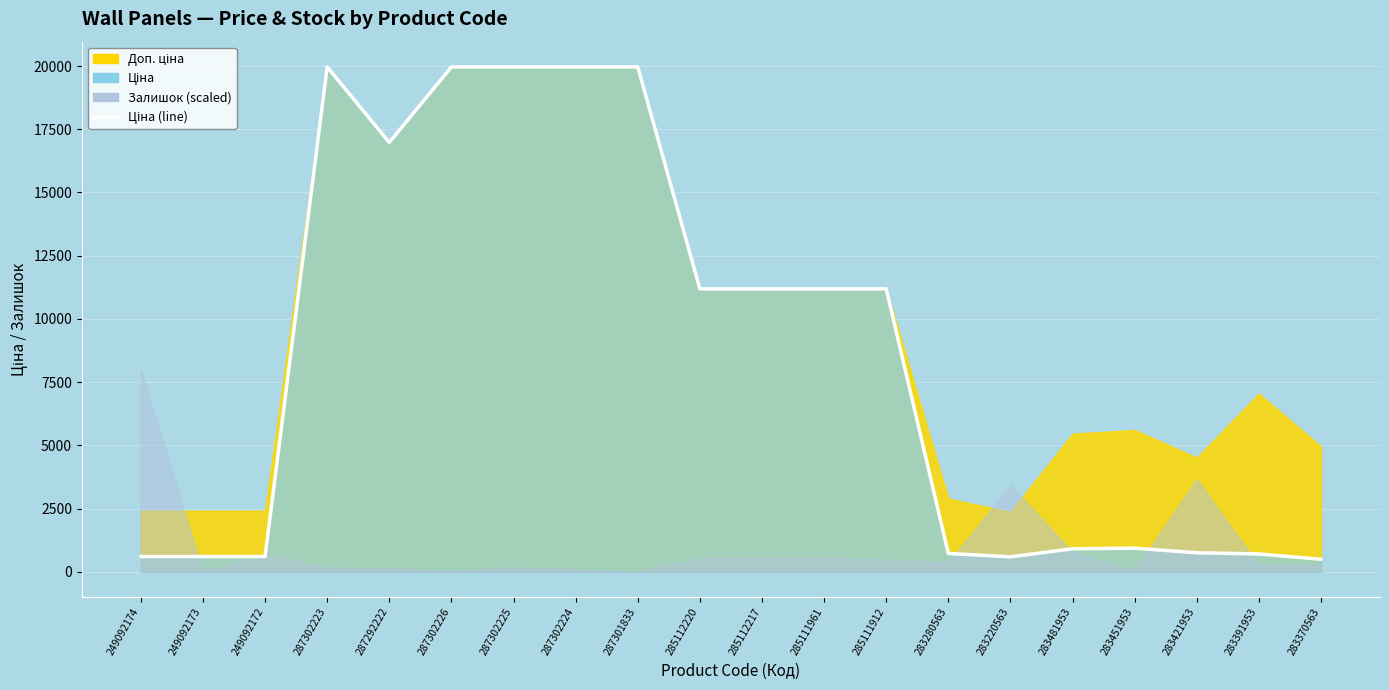

What is the label of the 8th point from the left?

287302224